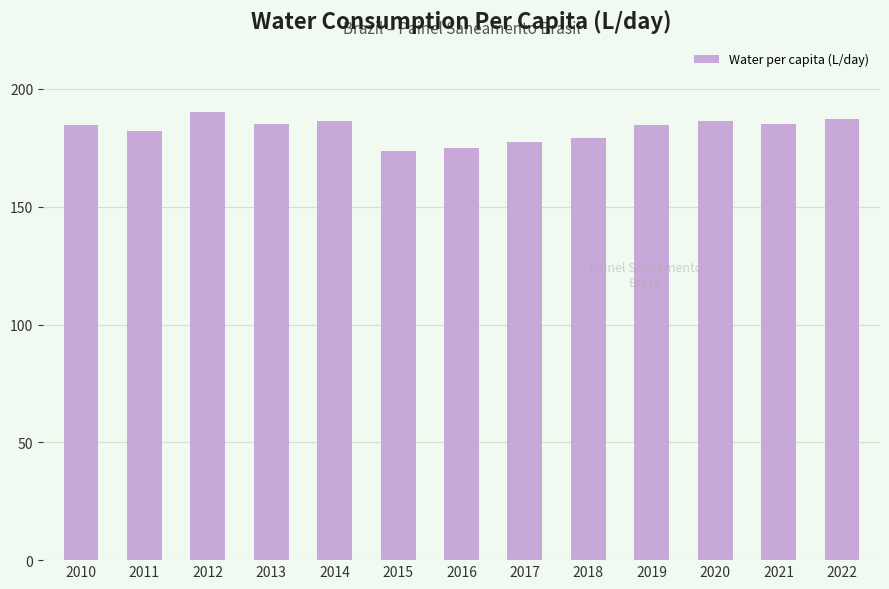

The chart shows a value of 40.2 at 2021. True or false?

False